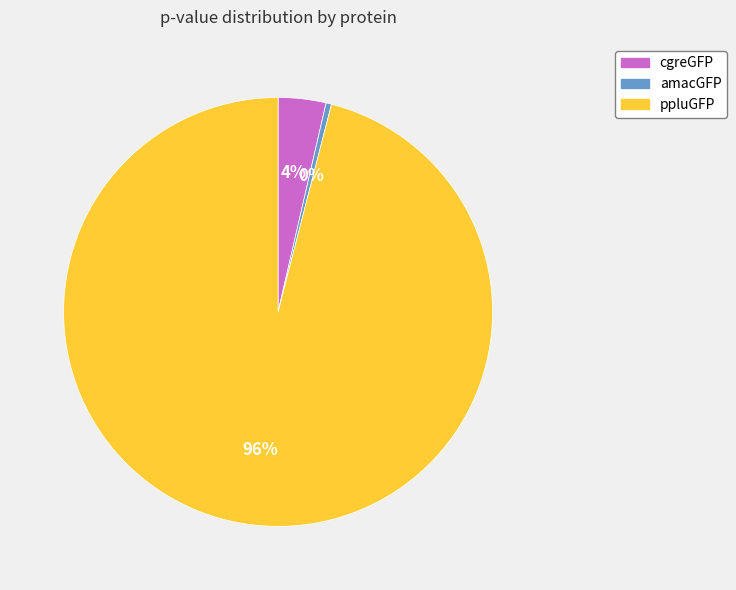

Which slice is the largest?

ppluGFP